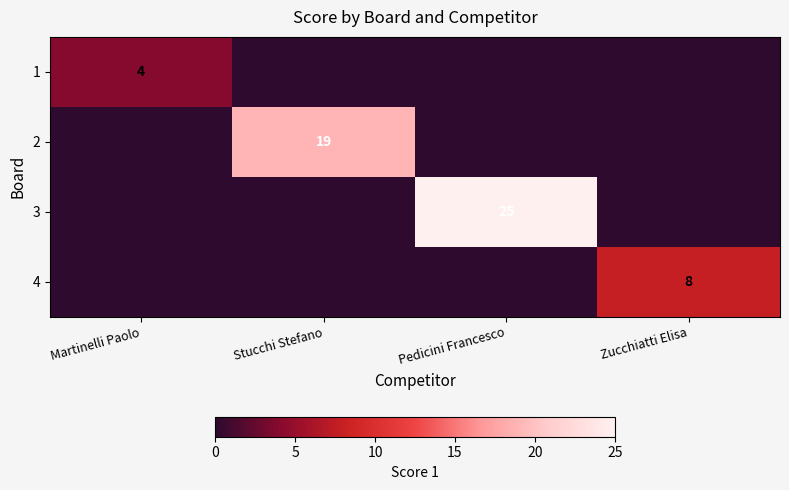

The value of 4 at Zucchiatti Elisa is 12. True or false?

False